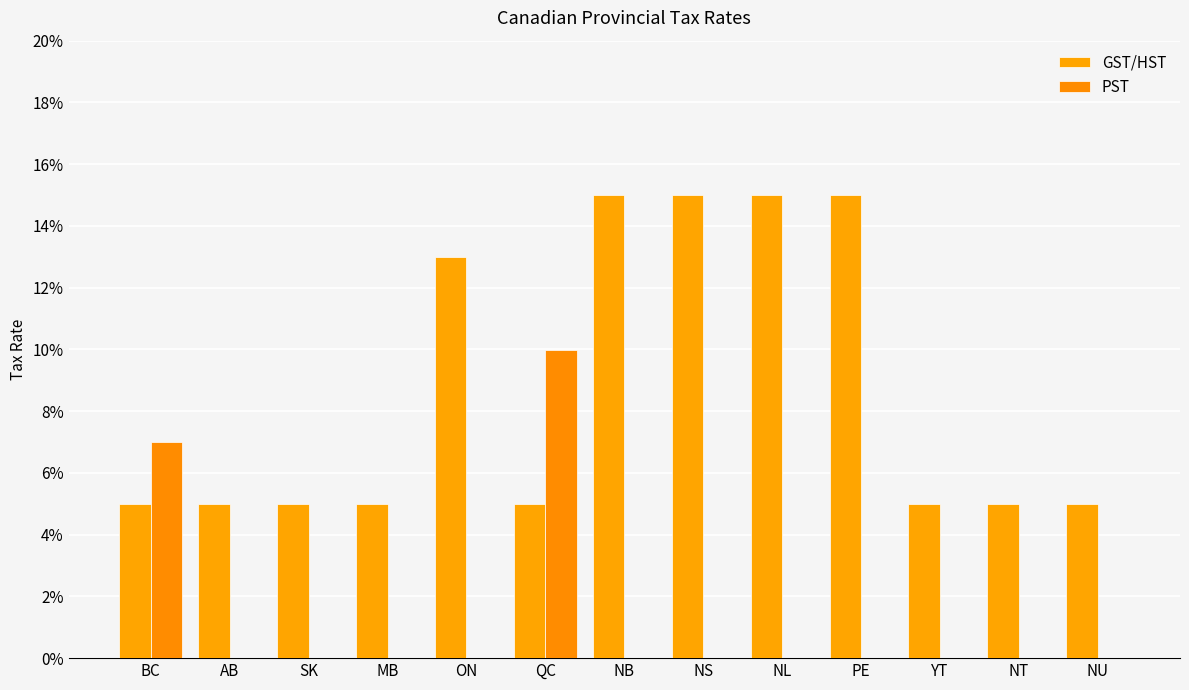

At which label is GST/HST closest to 0?

BC